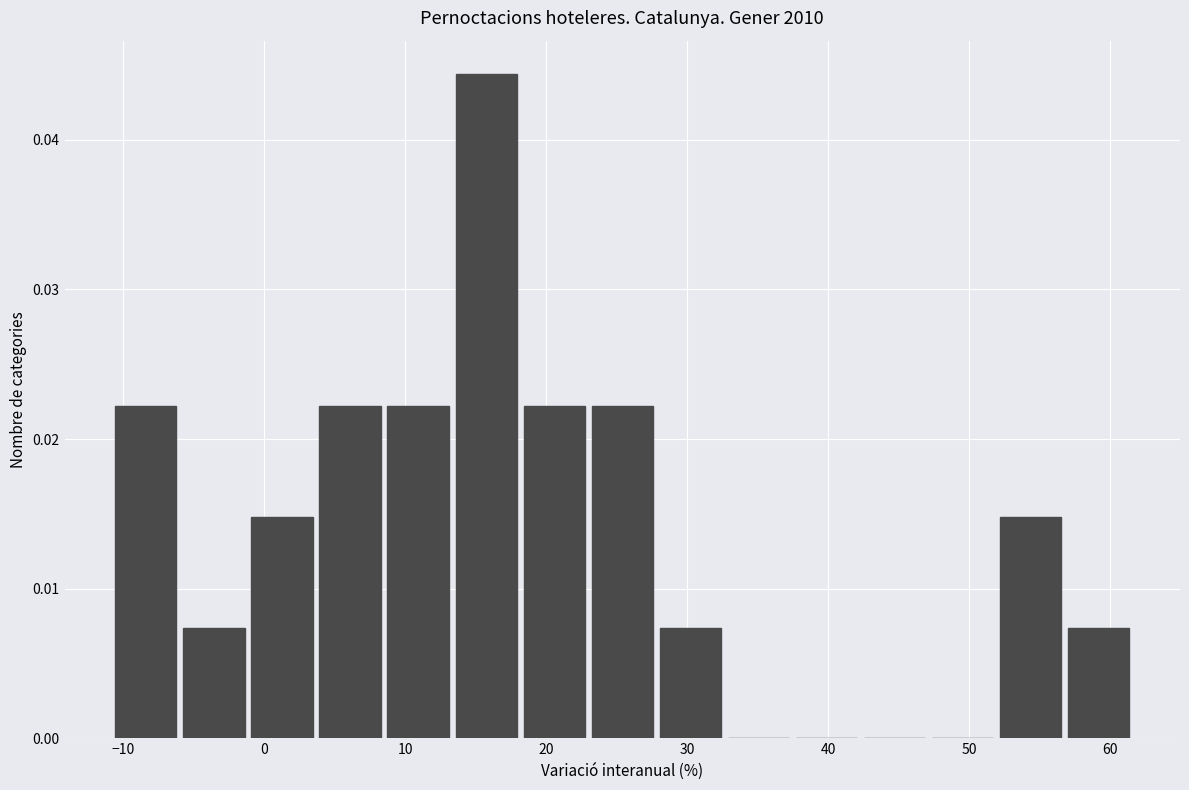

How tall is the bar that spans 13 to 18 on the x-axis? Neither the bar edges nor the heights are printed on the chart, so give them approximately, as read against the axes.

0.044